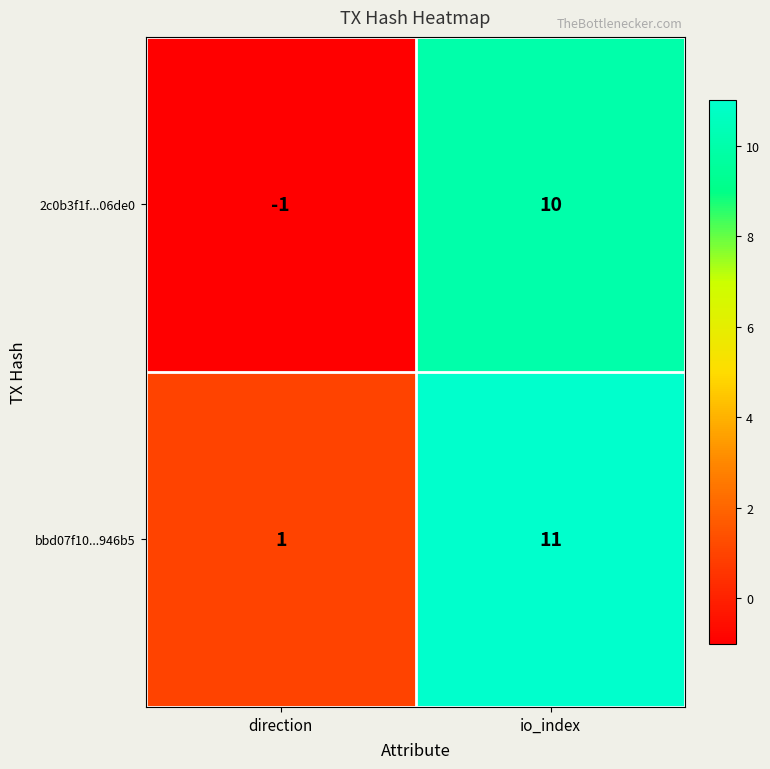

What is the difference between the highest and lowest values at direction?

2